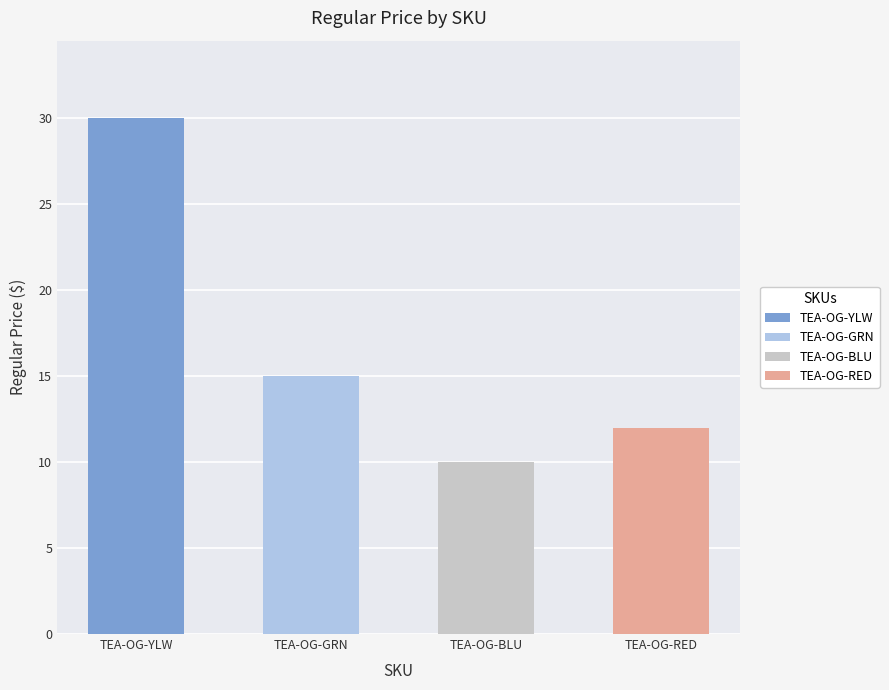

The chart shows a value of 4 at TEA-OG-BLU. True or false?

False